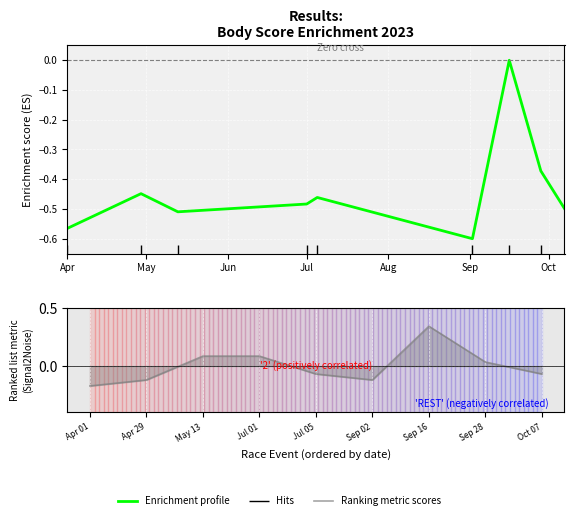

What is the minimum value shown in the chart?

-0.6